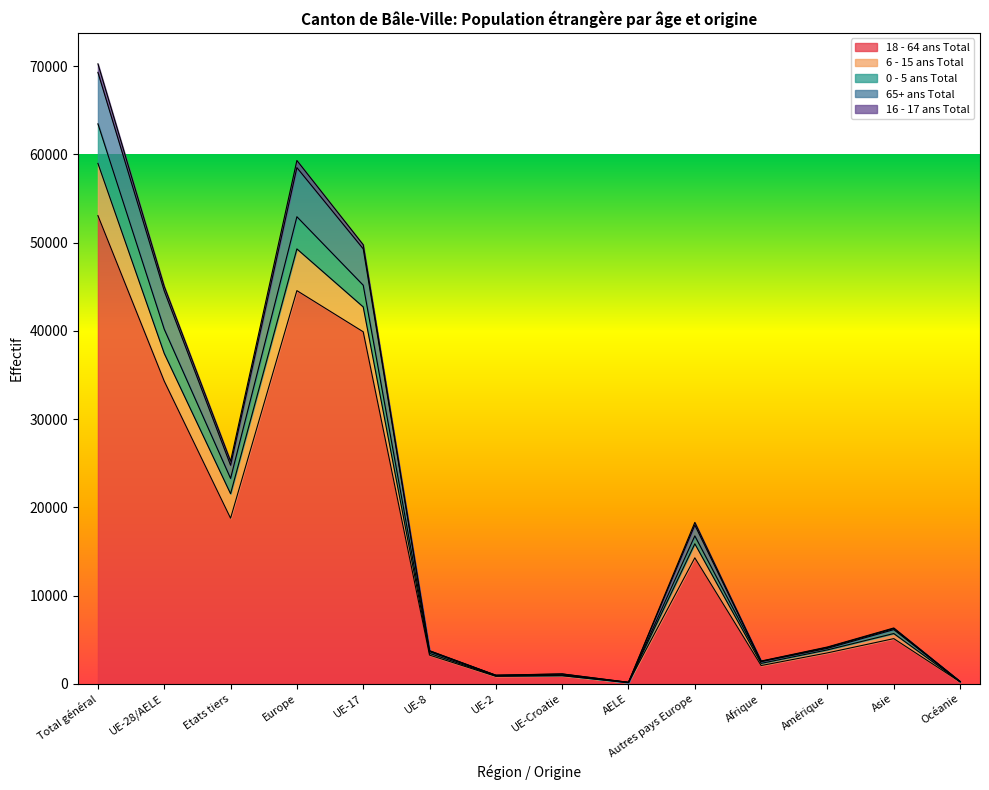

At which category does the chart reach its minimum across all series?

AELE